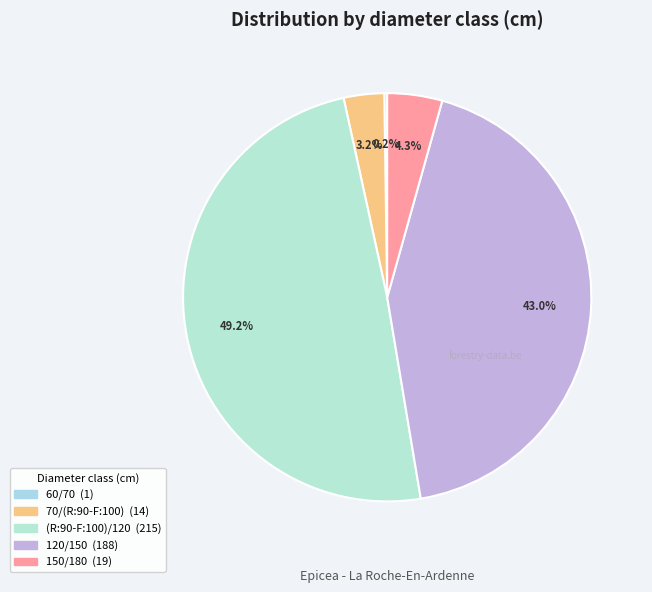

What is the largest slice in the pie chart?

(R:90-F:100)/120